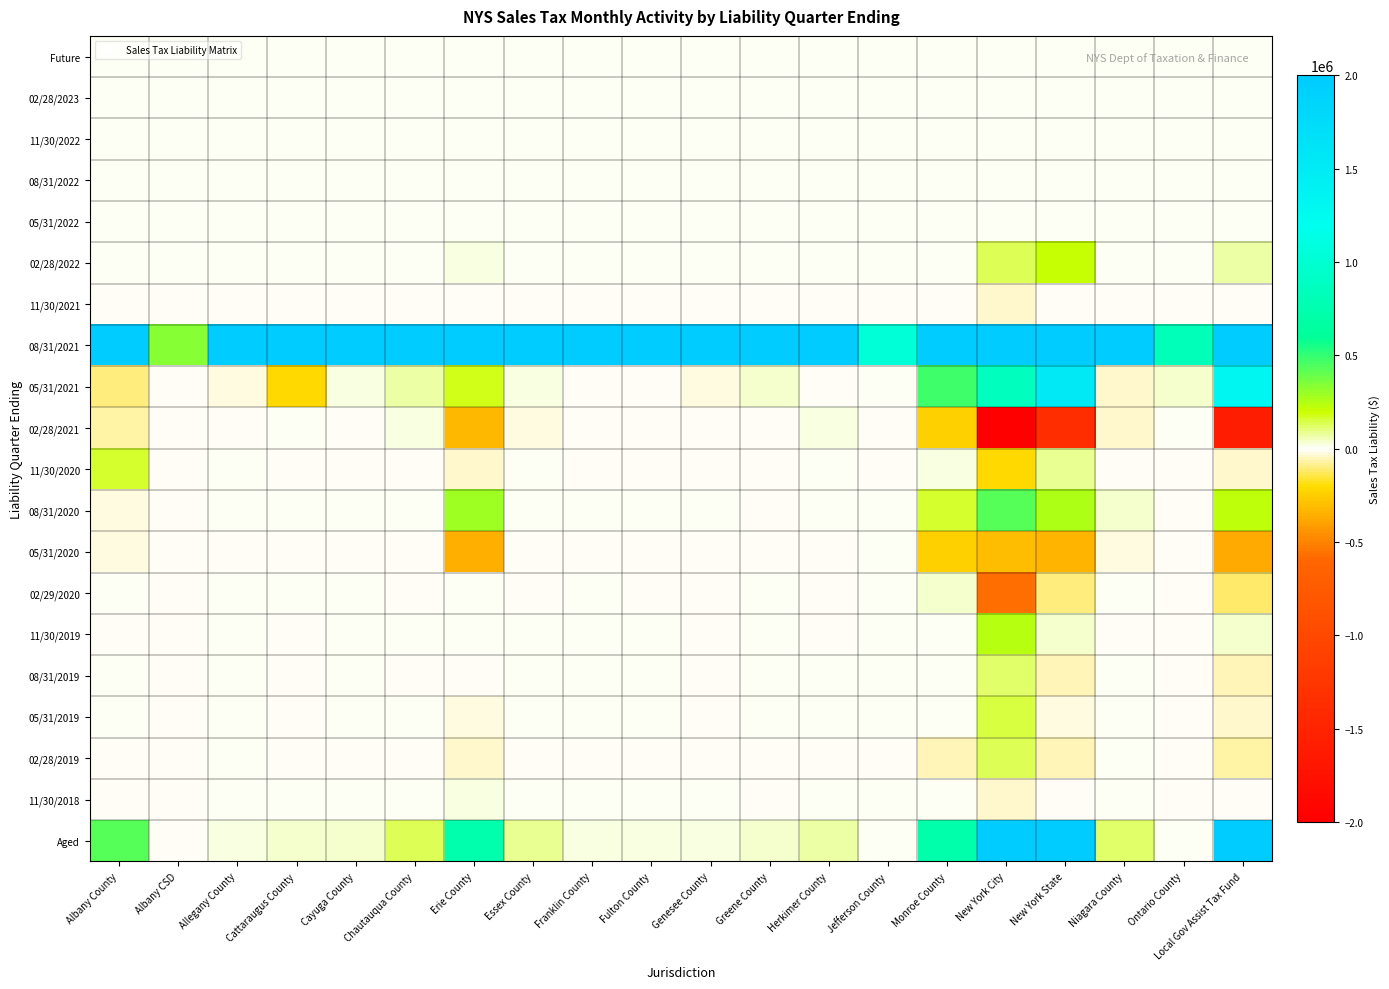

Which has a higher value, Greene County or Cattaraugus County?

Greene County